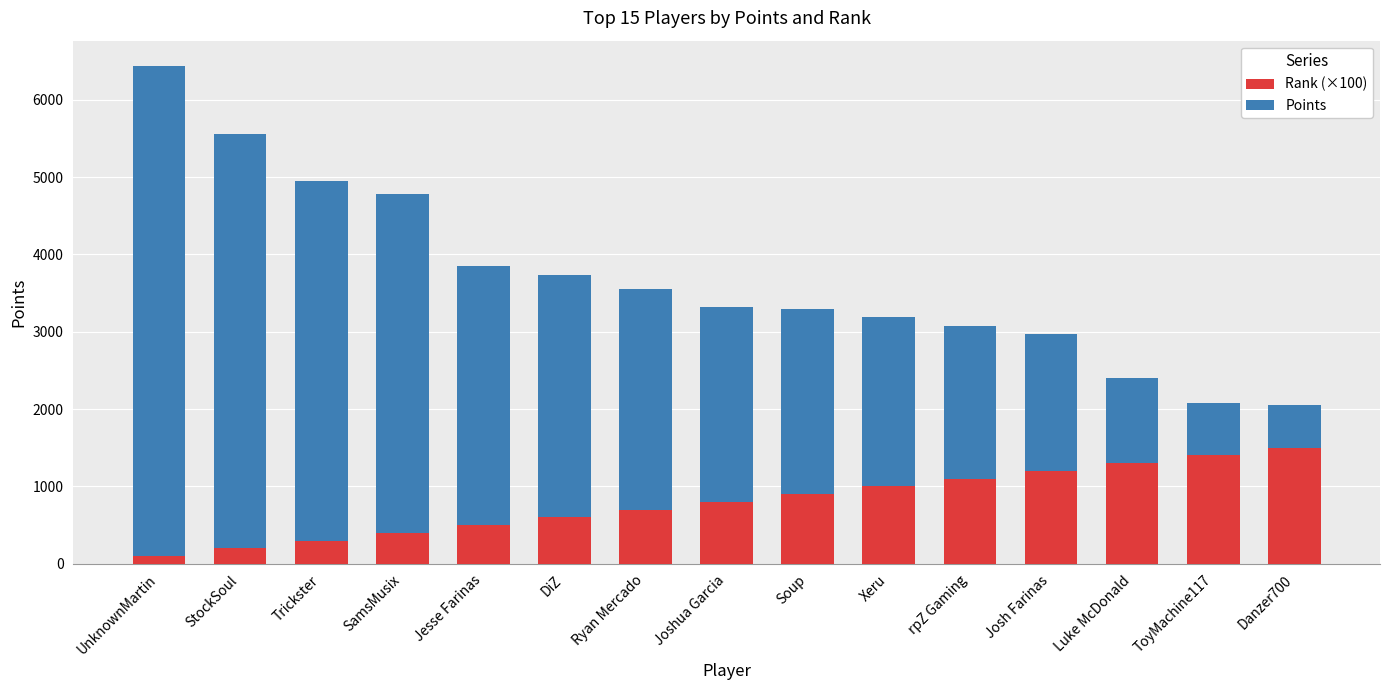

What is the total value across all series at Xeru?

3196